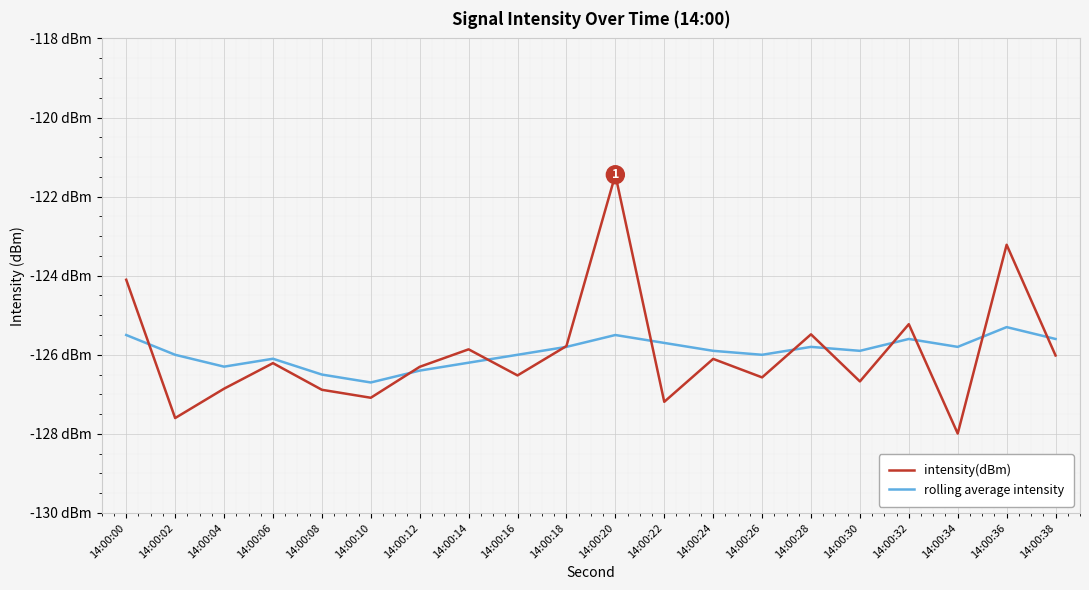

What are all the series names shown in the legend?

intensity(dBm), rolling average intensity